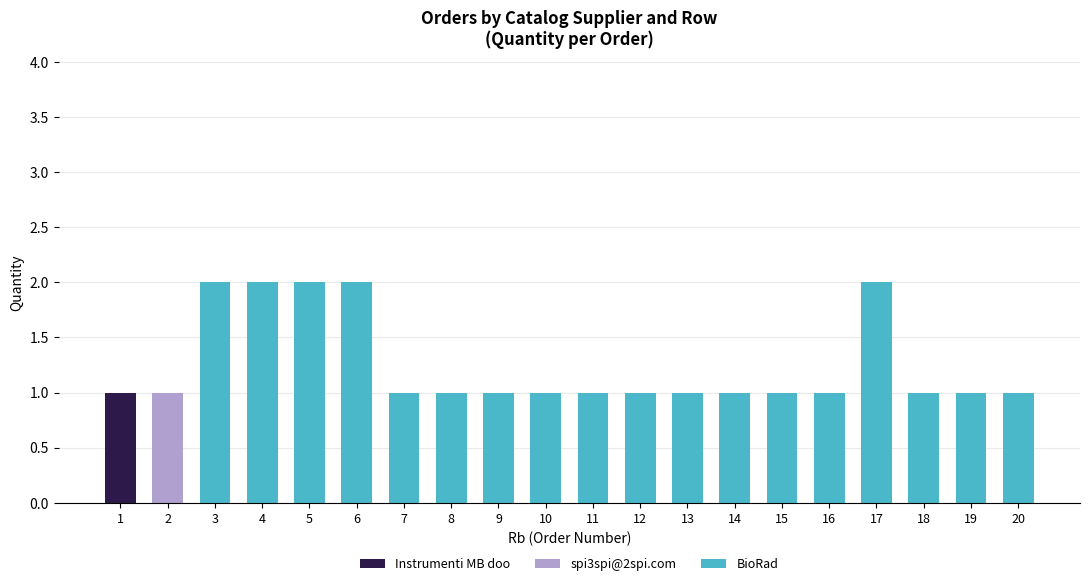

The value of Instrumenti MB doo at 11 is -1. True or false?

False